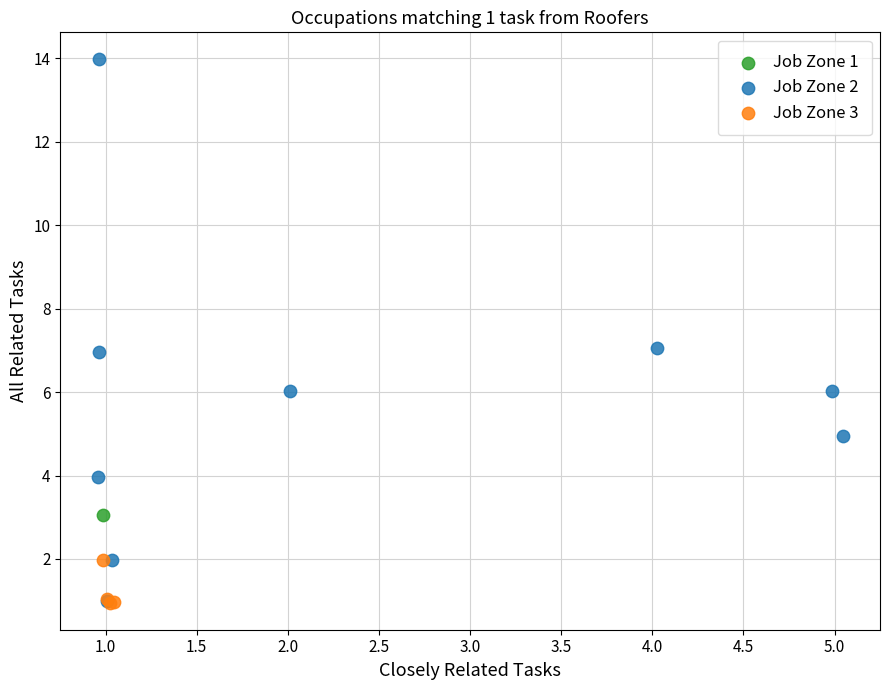

Which series reaches the maximum Y coordinate?

Job Zone 2